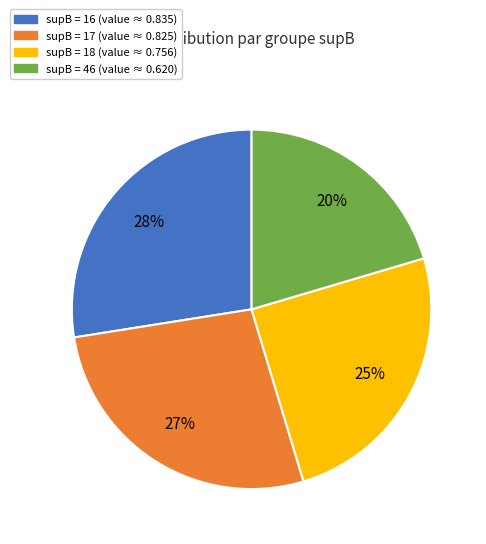

Does any single category account for the majority?

No